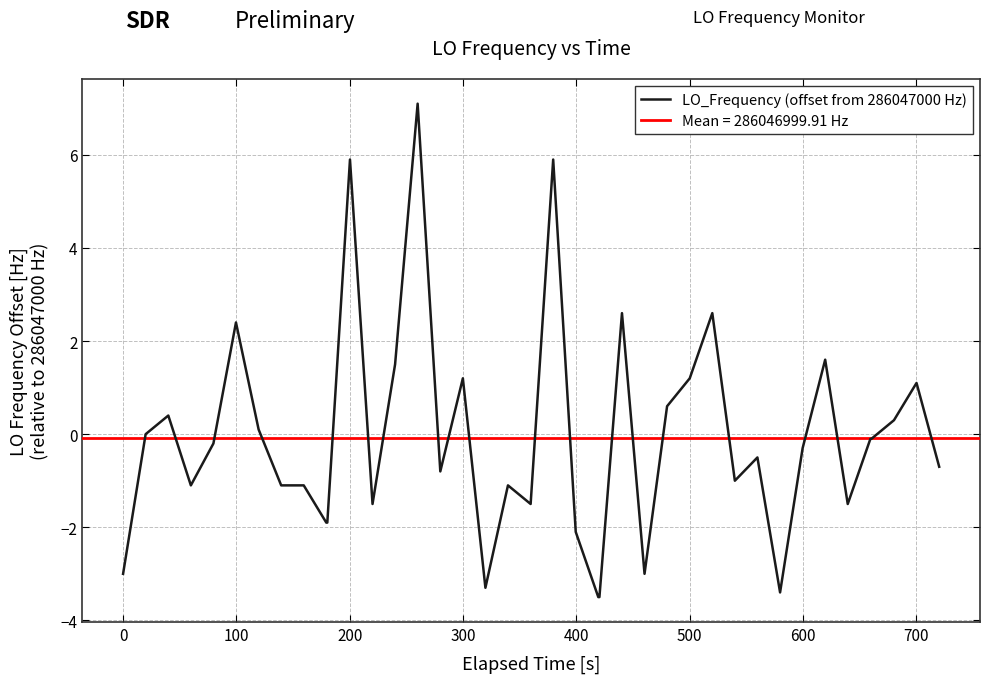

What is the minimum value for LO_Frequency (offset from 286047000 Hz)?

-3.5